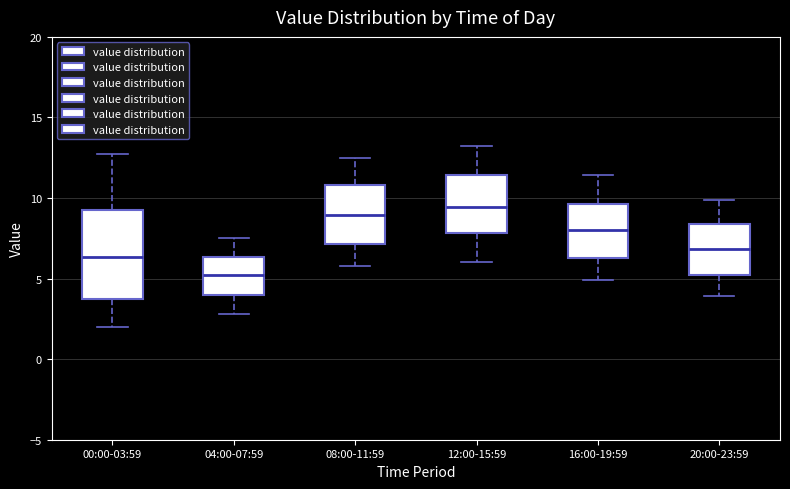

Reading left to right, read every box against the y-axis: the position of its median line, the range the box covers, and the ends of its whiskers. The values are not printed on the chart, so give them approximately, as read against the axis.

00:00-03:59: median 6.5, box 3.5 to 9.5, whiskers 2.0 to 12.5
04:00-07:59: median 5.0, box 4.0 to 6.5, whiskers 3.0 to 7.5
08:00-11:59: median 9.0, box 7.0 to 11.0, whiskers 6.0 to 12.5
12:00-15:59: median 9.5, box 8.0 to 11.5, whiskers 6.0 to 13.0
16:00-19:59: median 8.0, box 6.5 to 9.5, whiskers 5.0 to 11.5
20:00-23:59: median 7.0, box 5.0 to 8.5, whiskers 4.0 to 10.0